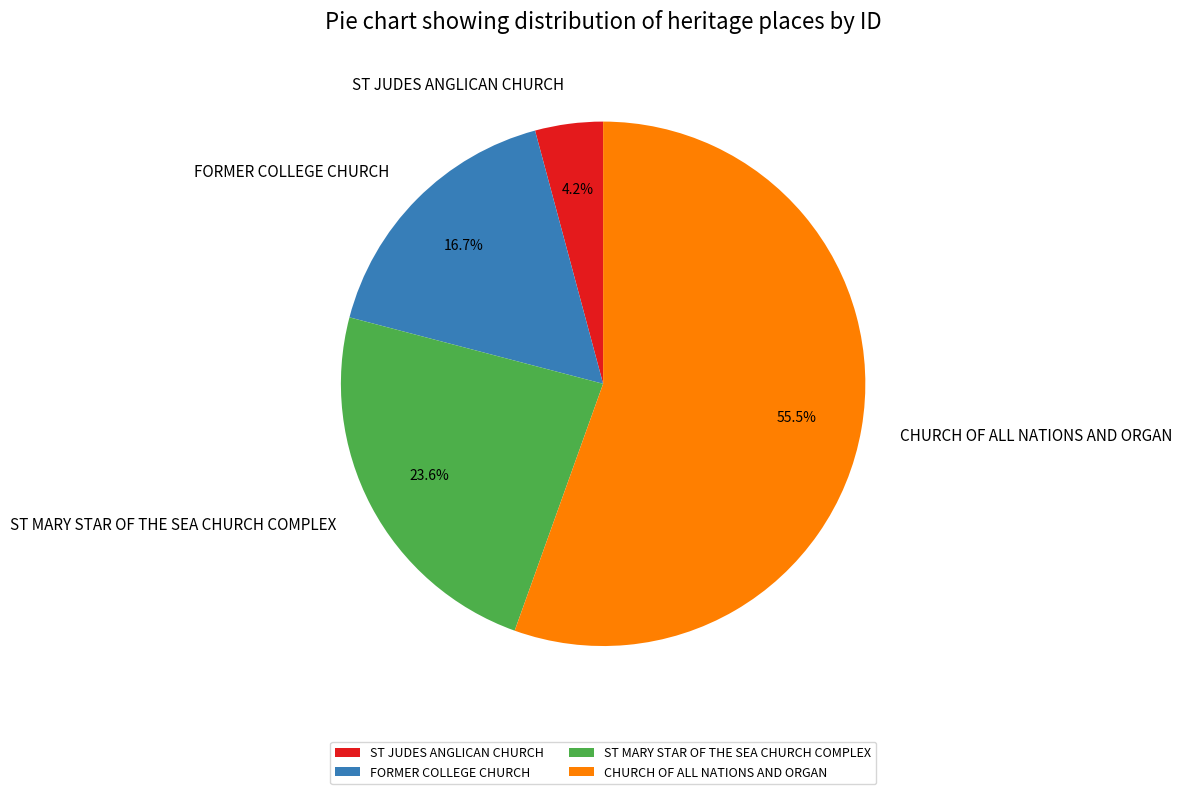

To the nearest percent, what portion does FORMER COLLEGE CHURCH represent?

17%